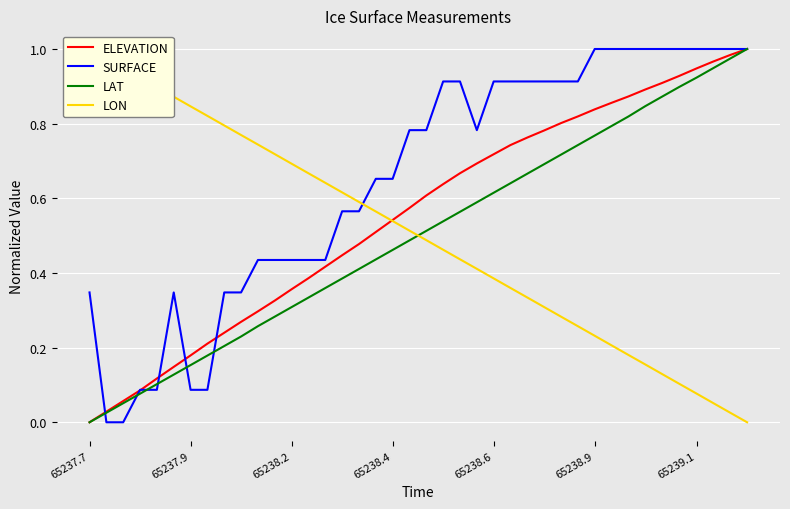

Which label corresponds to the smallest value in the chart?

65237.7